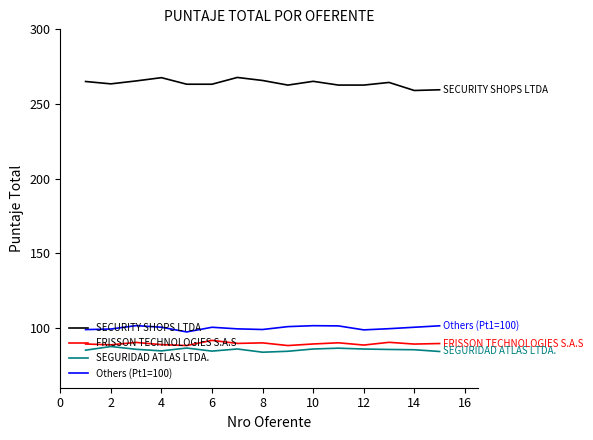

True or false: FRISSON TECHNOLOGIES S.A.S and SECURITY SHOPS LTDA intersect in this chart.

False